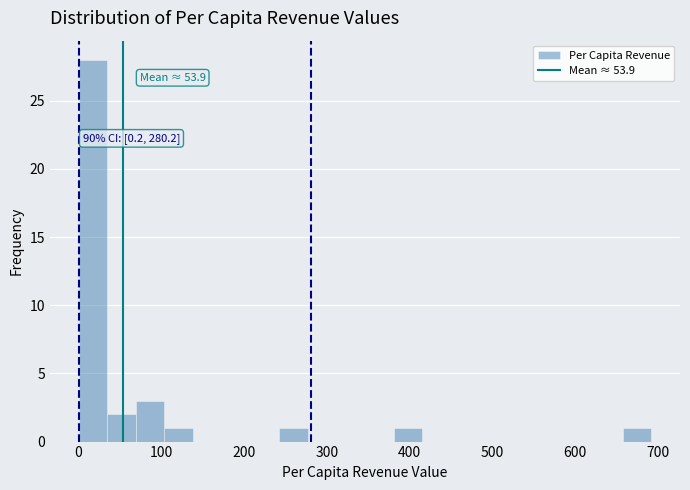

Around what value on the x-axis is the tallest bar? Give the approximate position of its centre, as read against the axis.

20